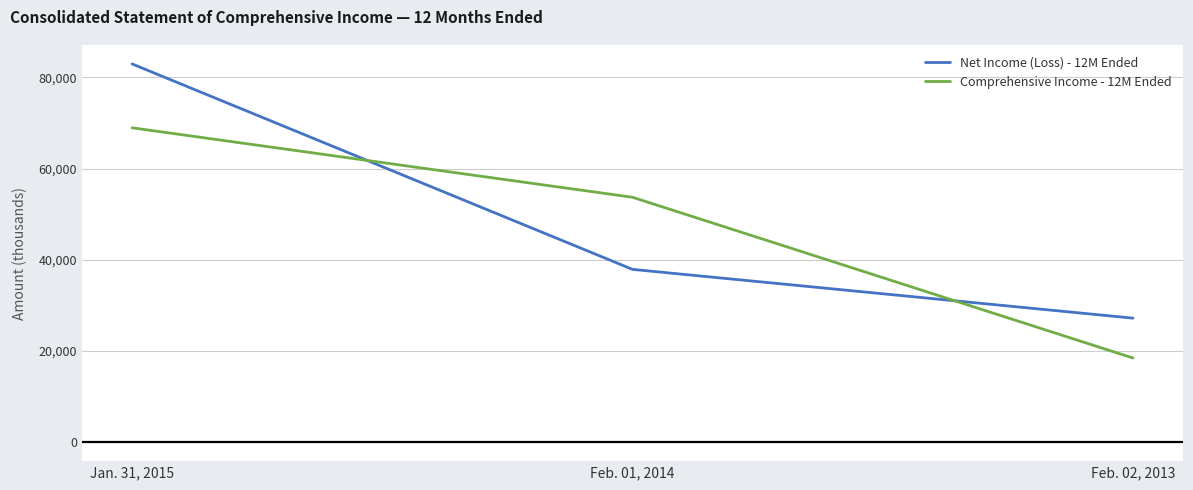

Read the Net Income (Loss) - 12M Ended value at Jan. 31, 2015.

82943